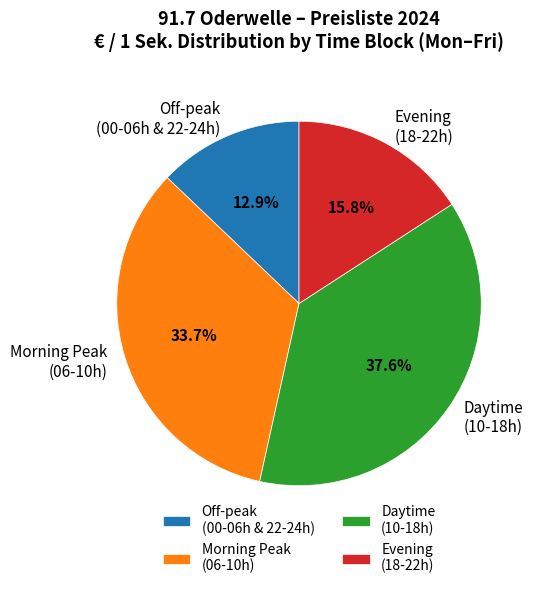

What percentage do Morning Peak (06-10h) and Evening (18-22h) together represent?

49.5%